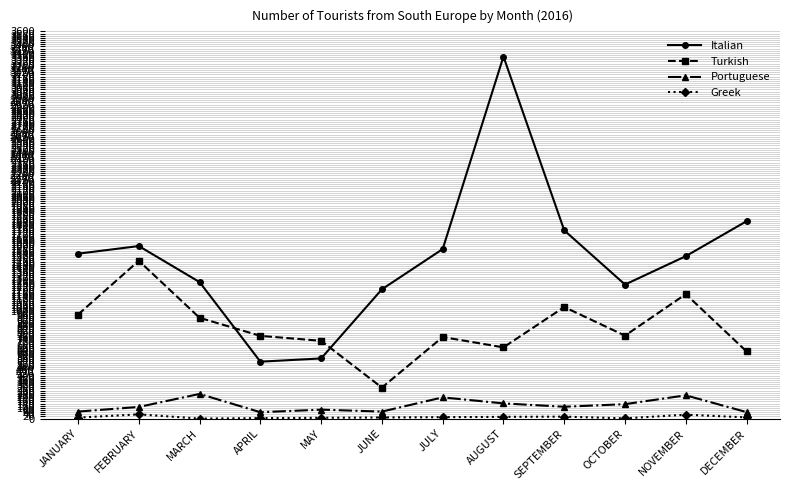

Between which two adjacent categories do Turkish and Italian first intersect?

MARCH and APRIL